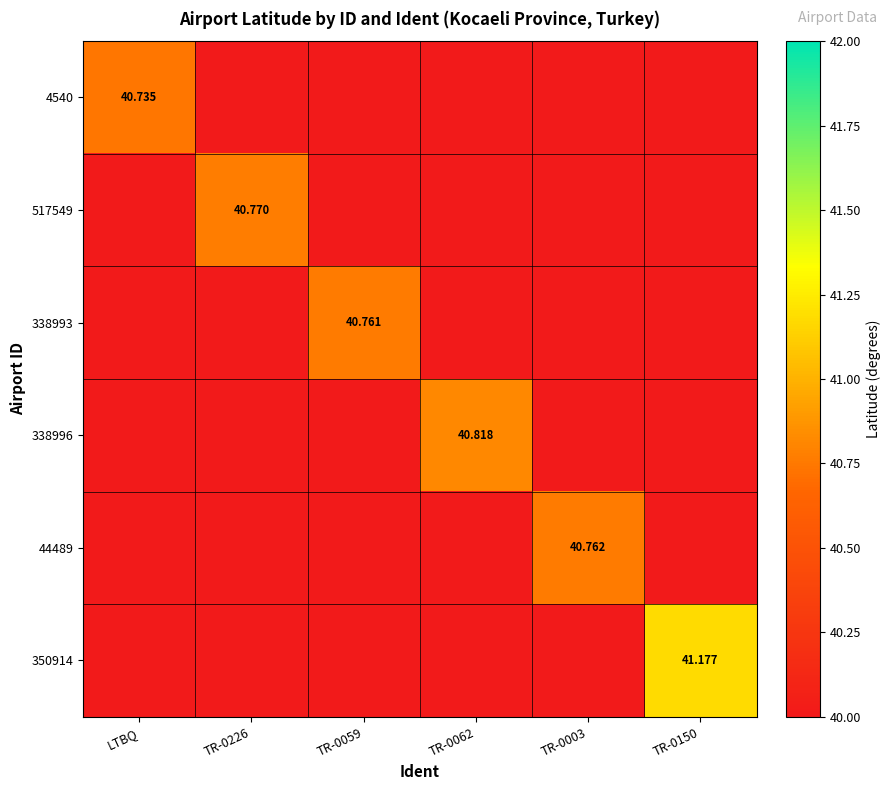

How many data points in 338996 are above 40?

1